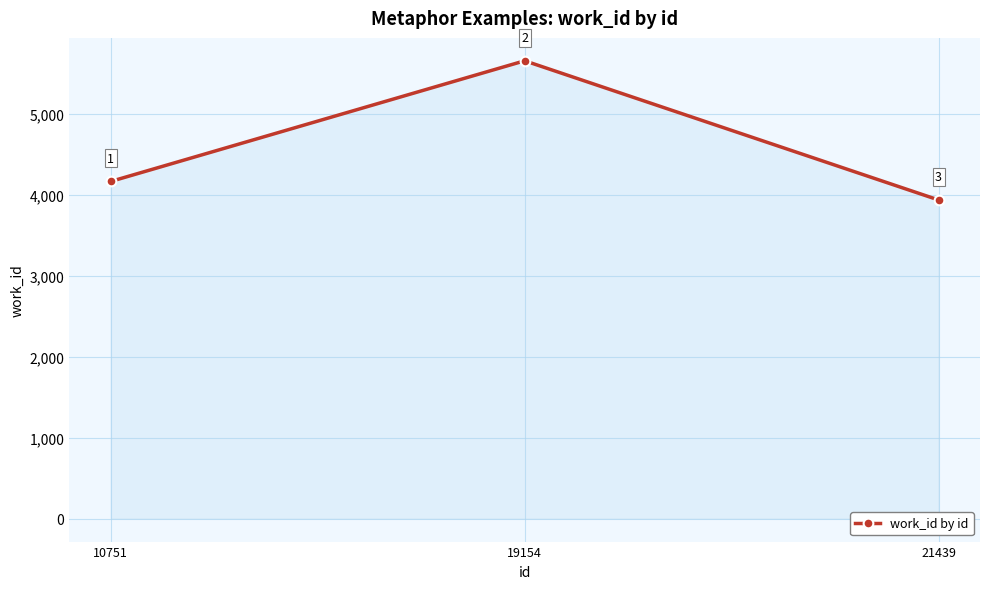

Where is the data nearest to the value 4798?

10751